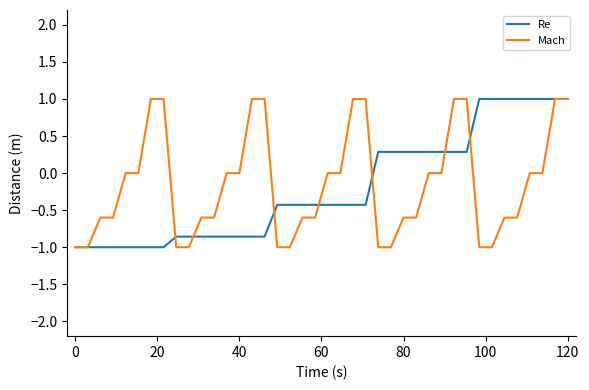

What is the smallest value displayed?

-1.0